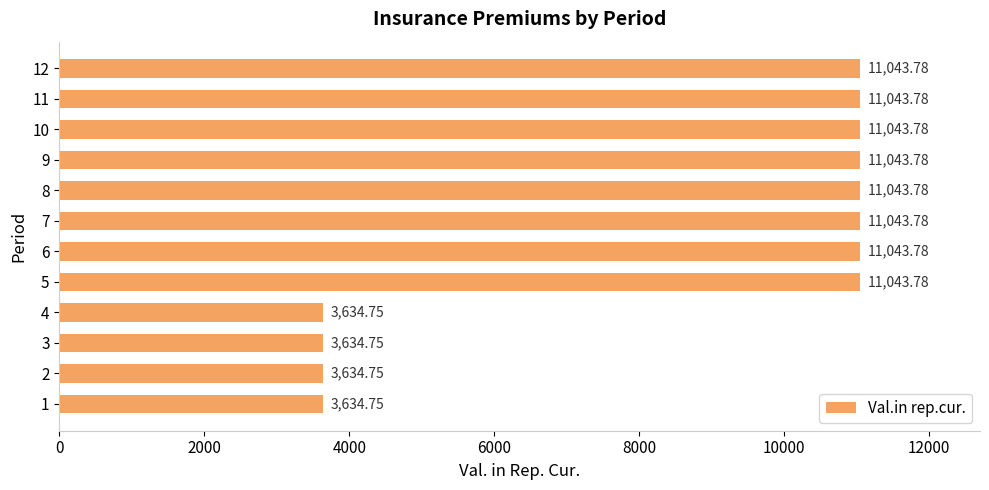

What is the ratio of the value at 7 to the value at 1?

3.0